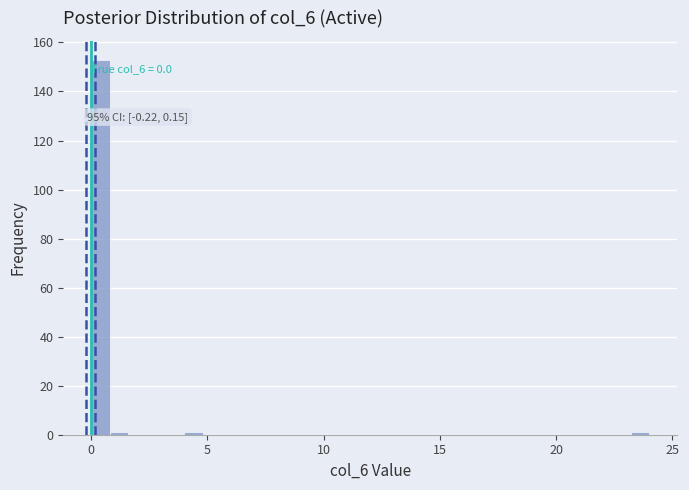

Around what value on the x-axis is the tallest bar? Give the approximate position of its centre, as read against the axis.

0.5